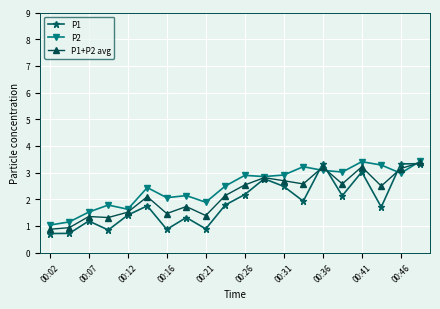

What is the greatest value displayed?

3.4